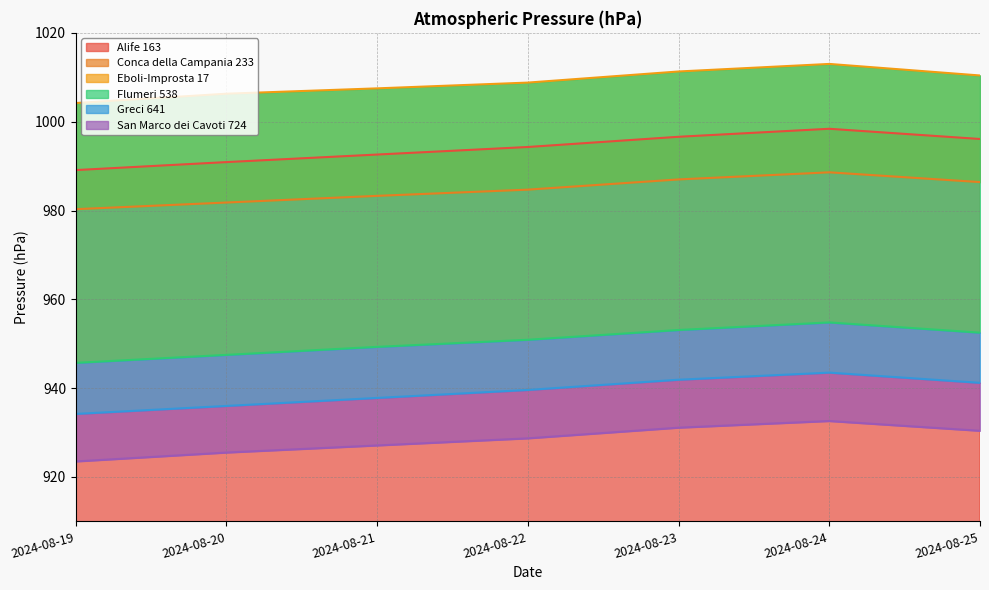

List the labels in order of Flumeri 538 value, smallest first.

2024-08-19, 2024-08-20, 2024-08-21, 2024-08-22, 2024-08-25, 2024-08-23, 2024-08-24